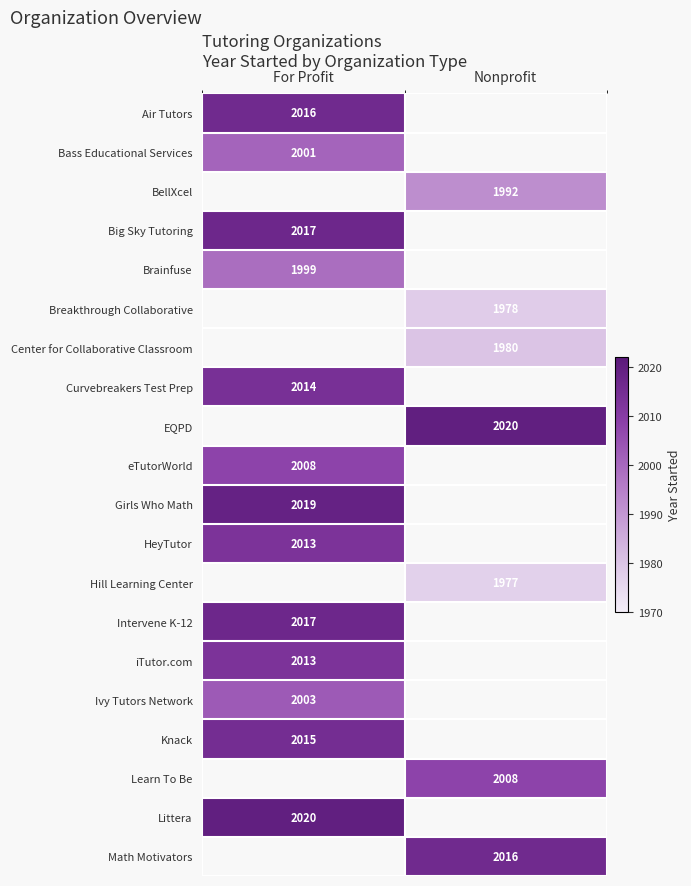

True or false: eTutorWorld has a value of 410 at For Profit.

False